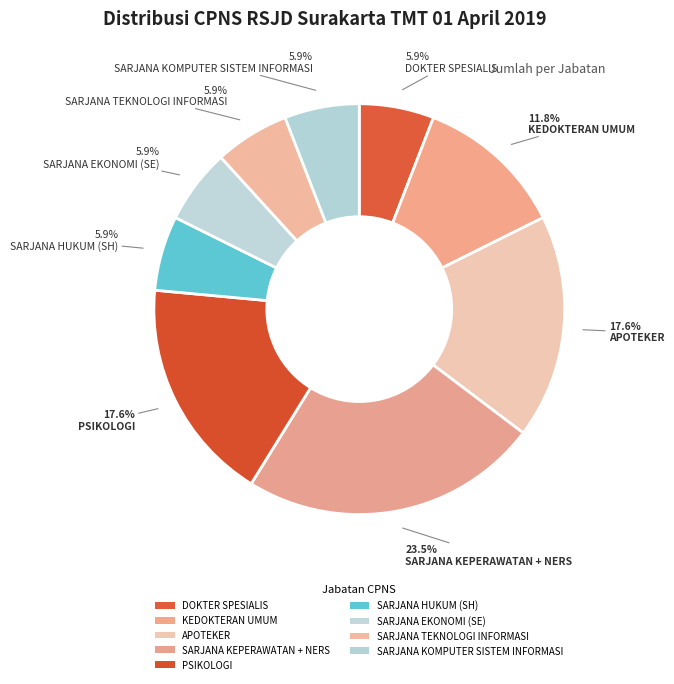

What is the total percentage of APOTEKER and KEDOKTERAN UMUM?

29.4%